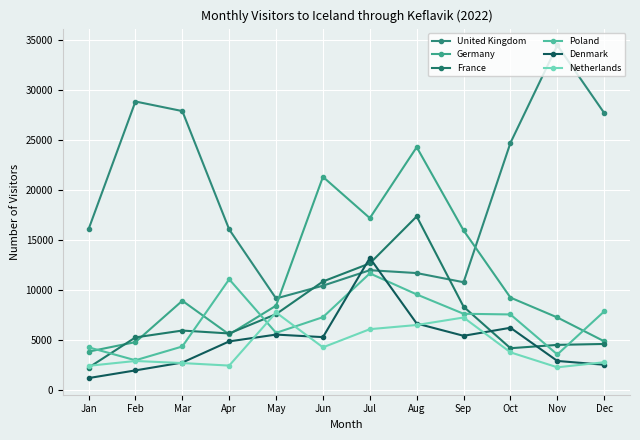

What is the smallest value displayed?

1216